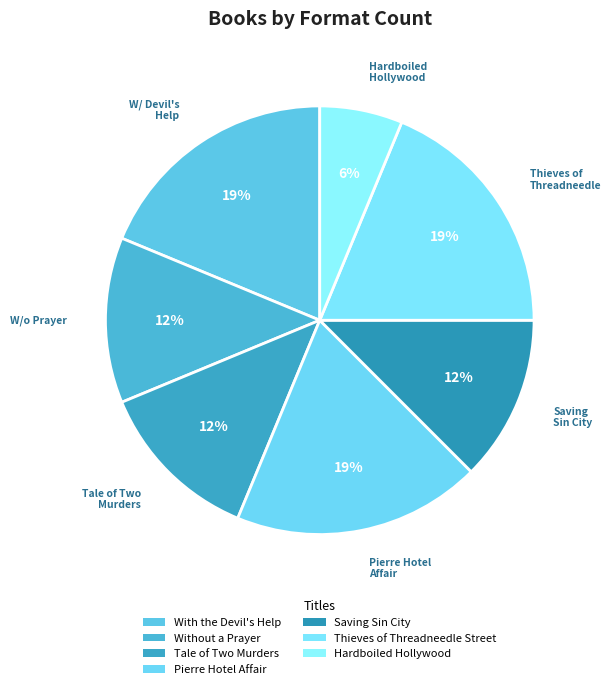

Count the number of slices in the pie.

7